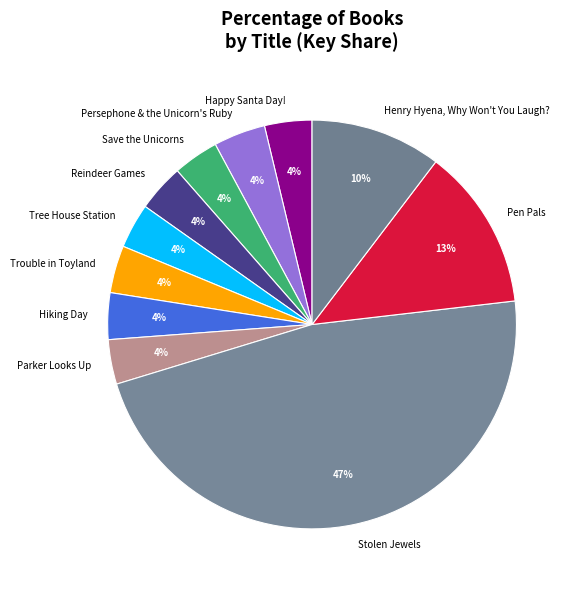

Is there a majority slice in this chart?

No